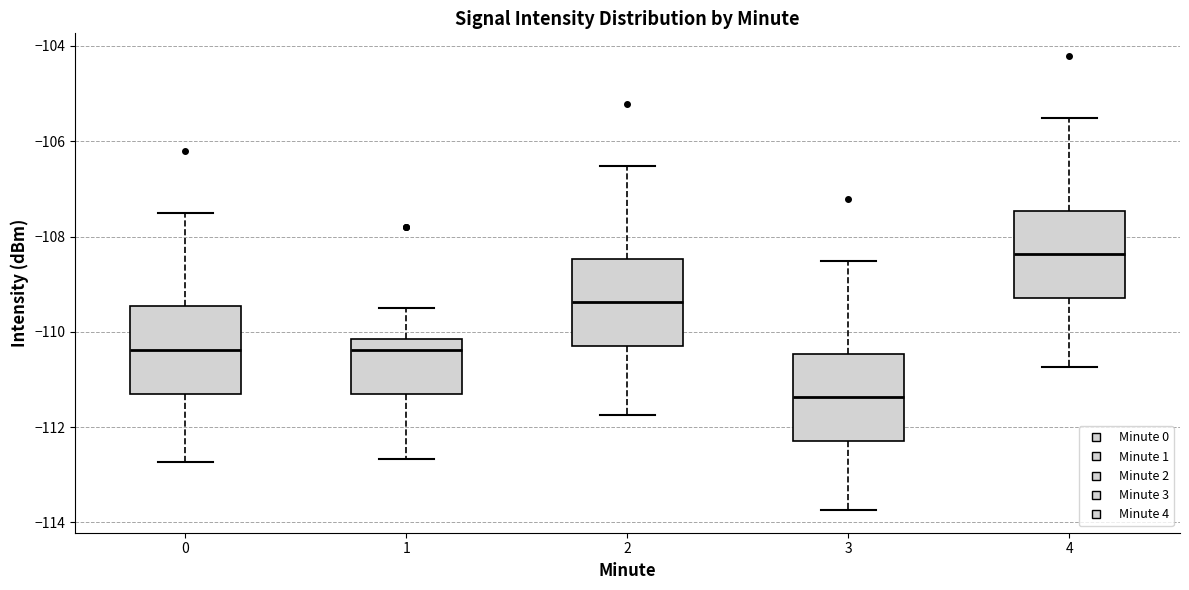

Which box has the lowest median line?

3